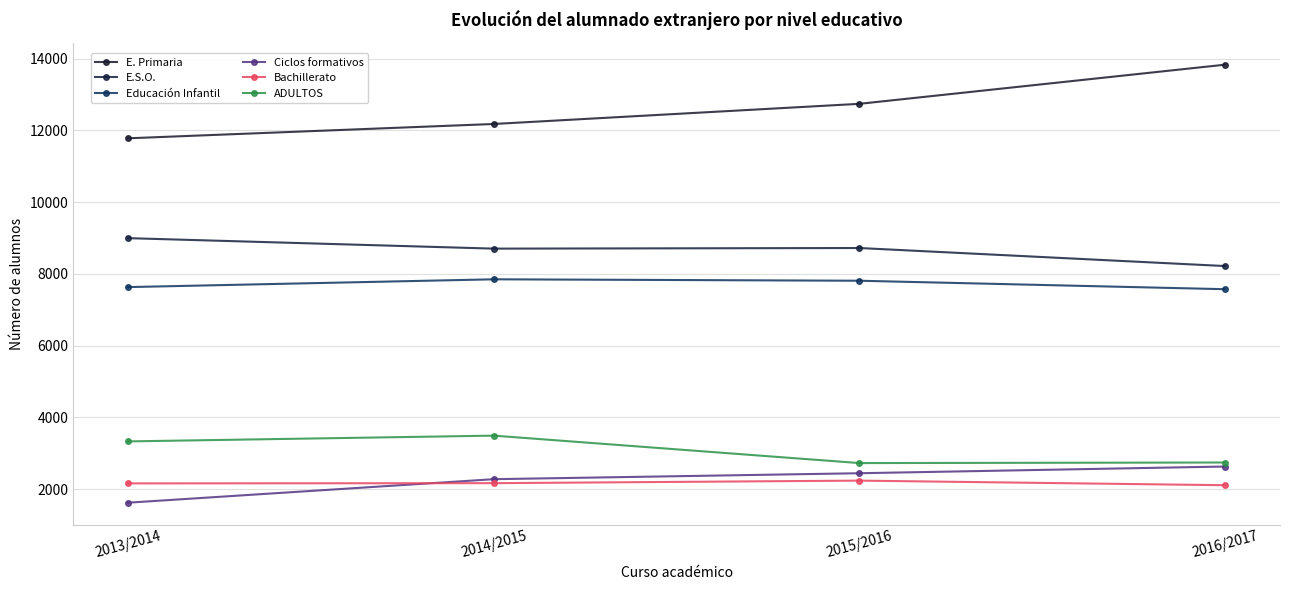

True or false: Educación Infantil and Bachillerato cross at least once.

False